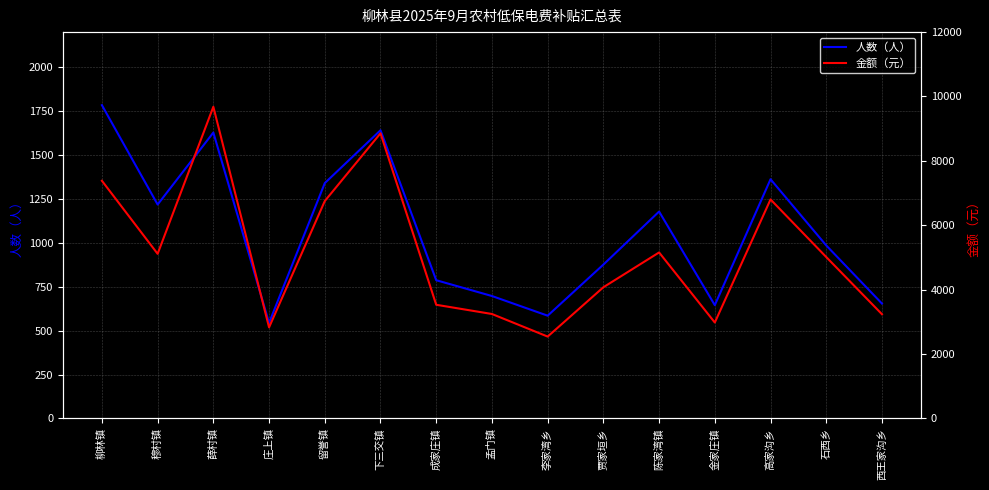

At which category is the sum across all series the highest?

薛村镇